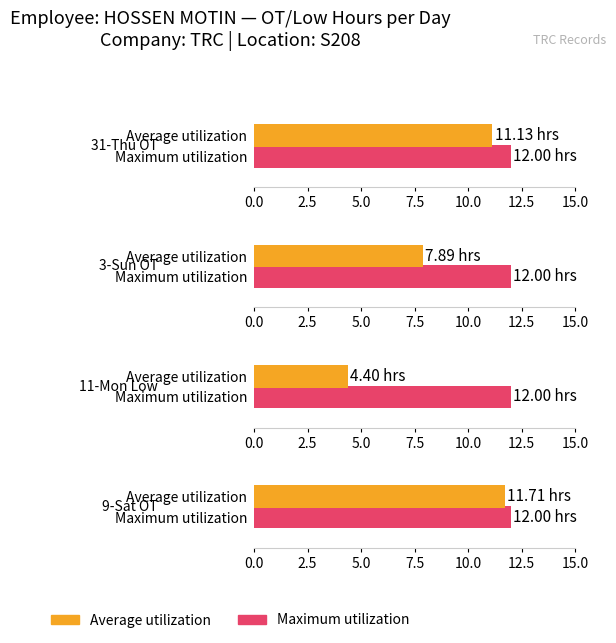

Which label corresponds to the largest value in the chart?

9-Sat OT